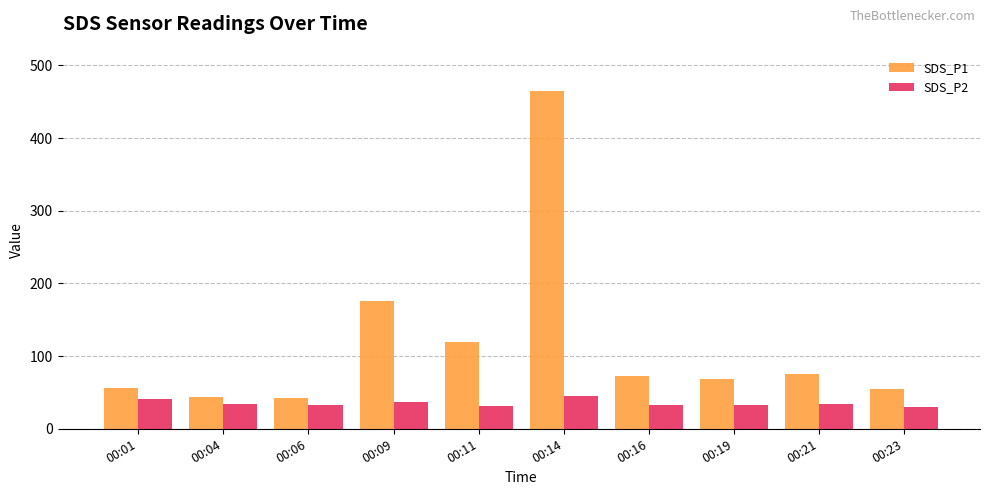

At which label does SDS_P1 reach its peak?

00:14